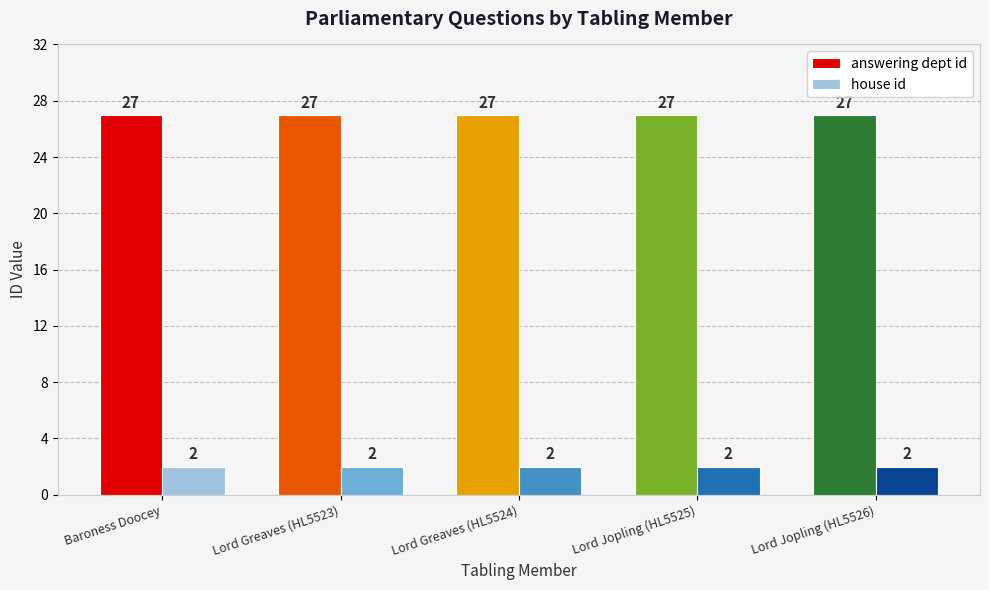

Rank the series by their average value, from lowest to highest.

house id, answering dept id